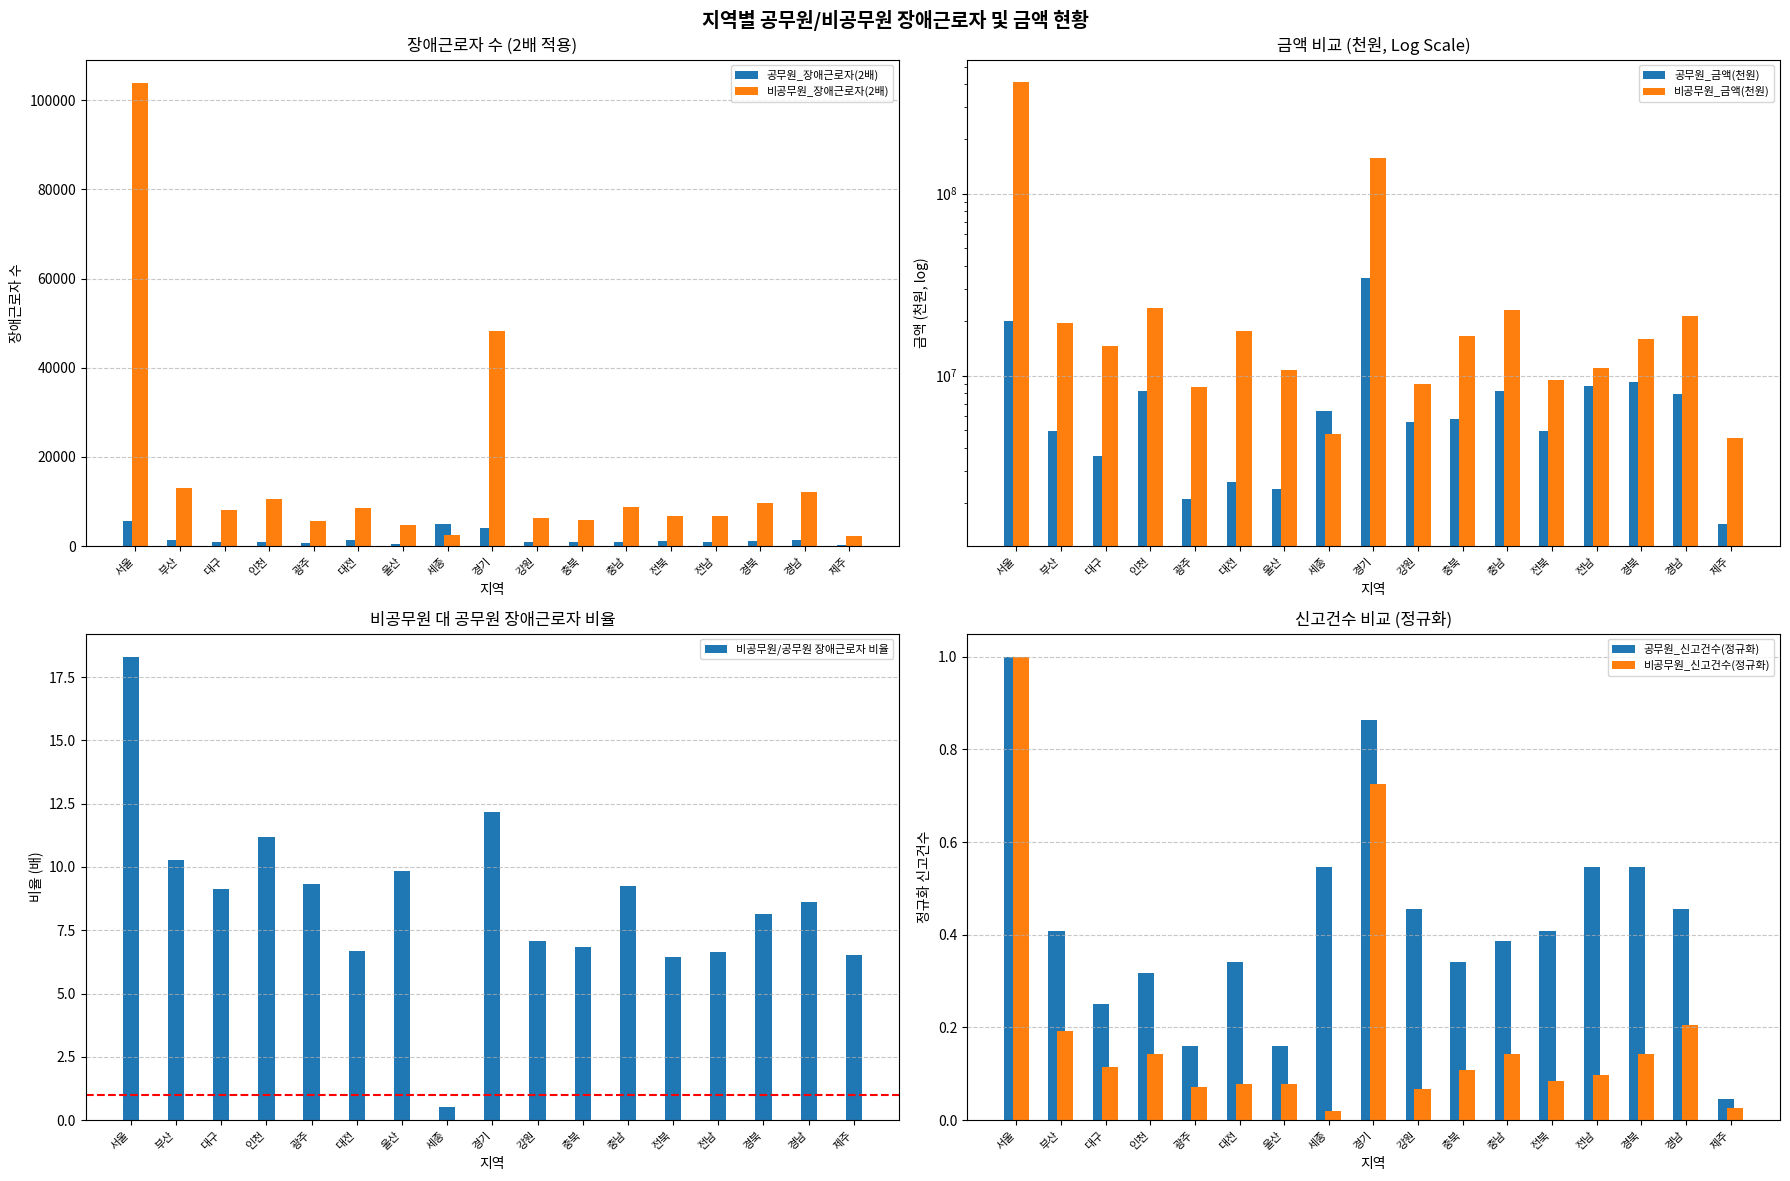

The value of 공무원_장애근로자(2배) at 서울 is 5677. True or false?

True